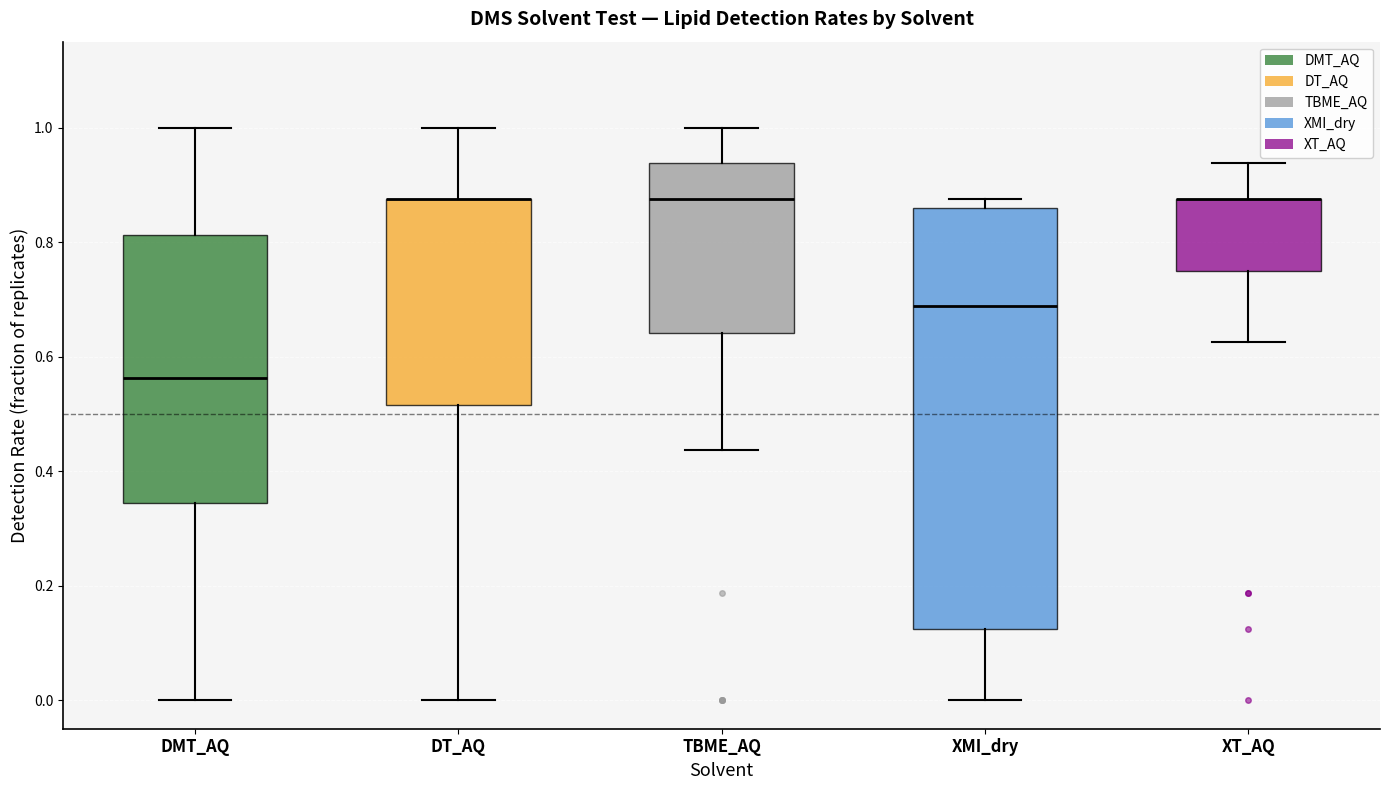

Comparing the boxes themselves (not the whiskers), which one is the tallest?

XMI_dry